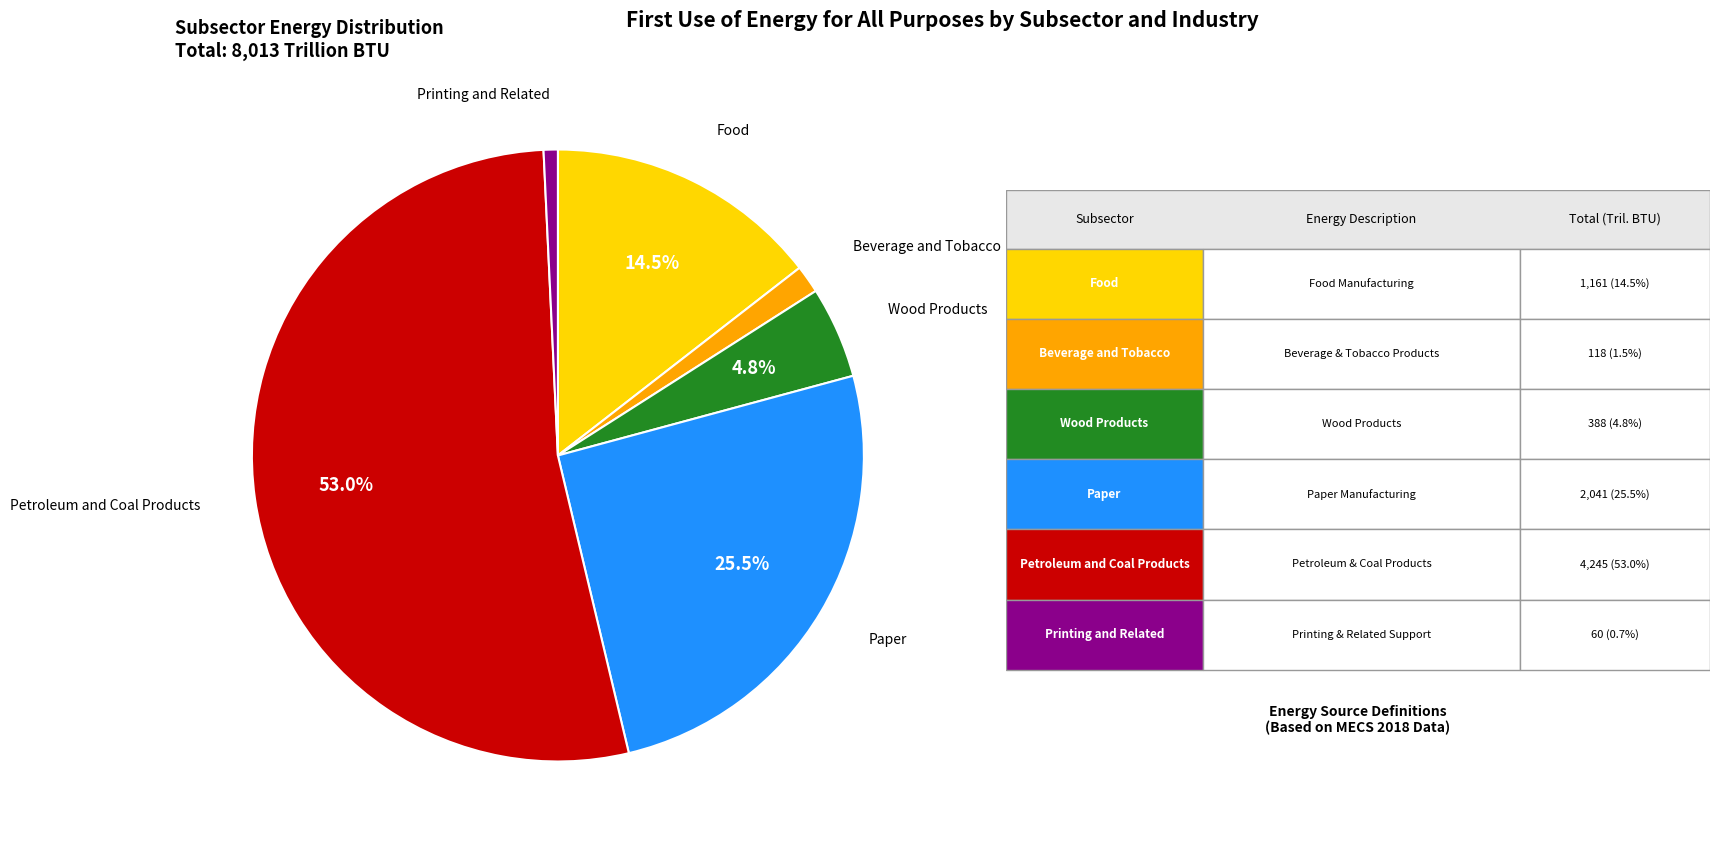

Does any single category account for the majority?

Yes